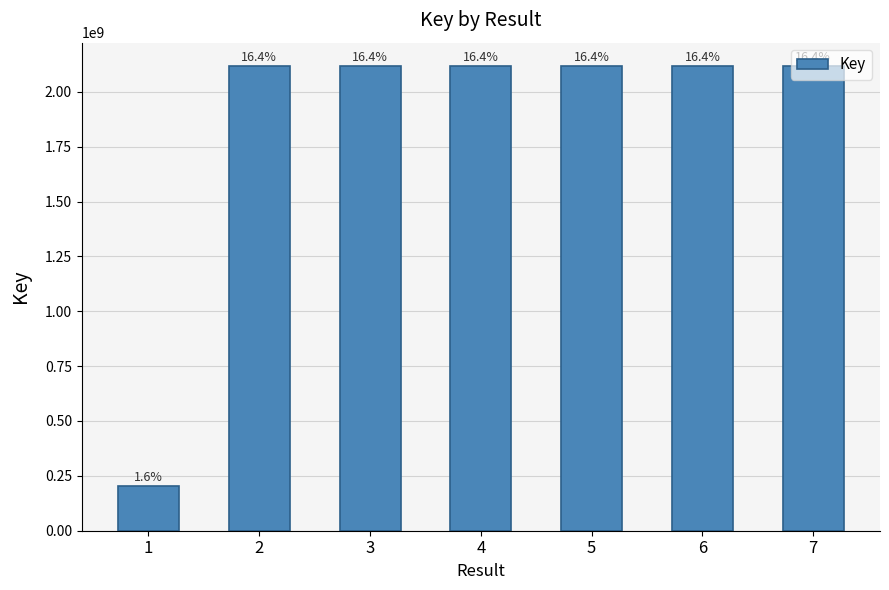

Rank the categories by value from highest to lowest.

6, 5, 2, 4, 3, 7, 1